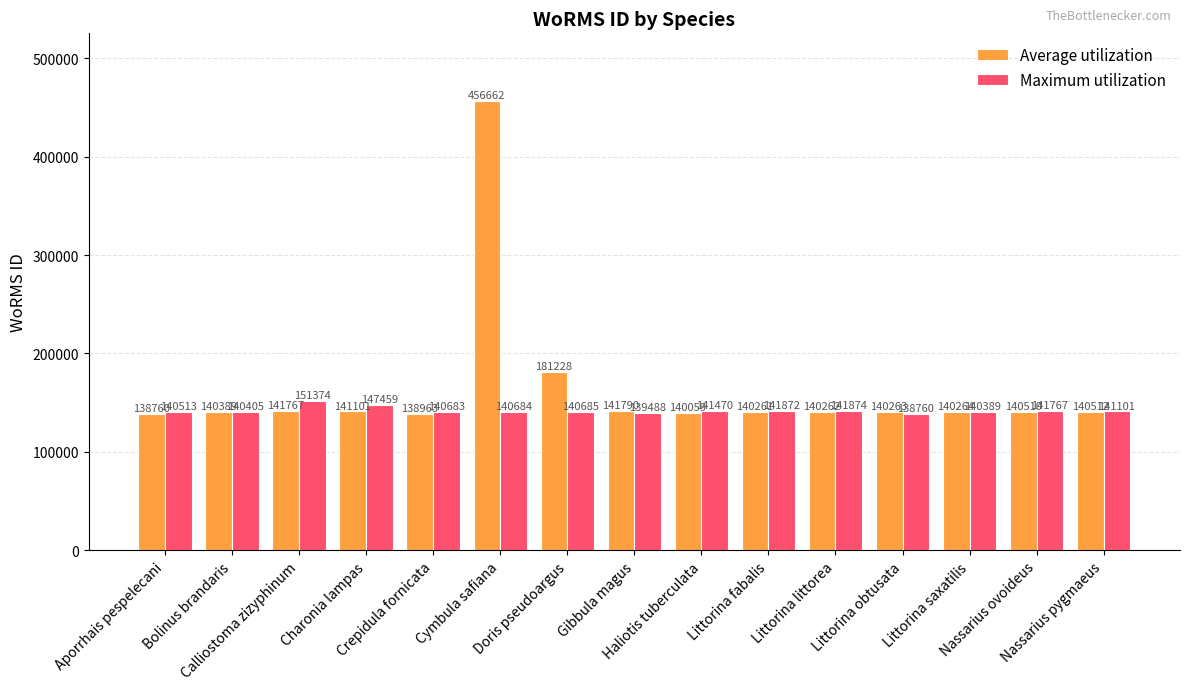

How many categories are shown in the chart?

15